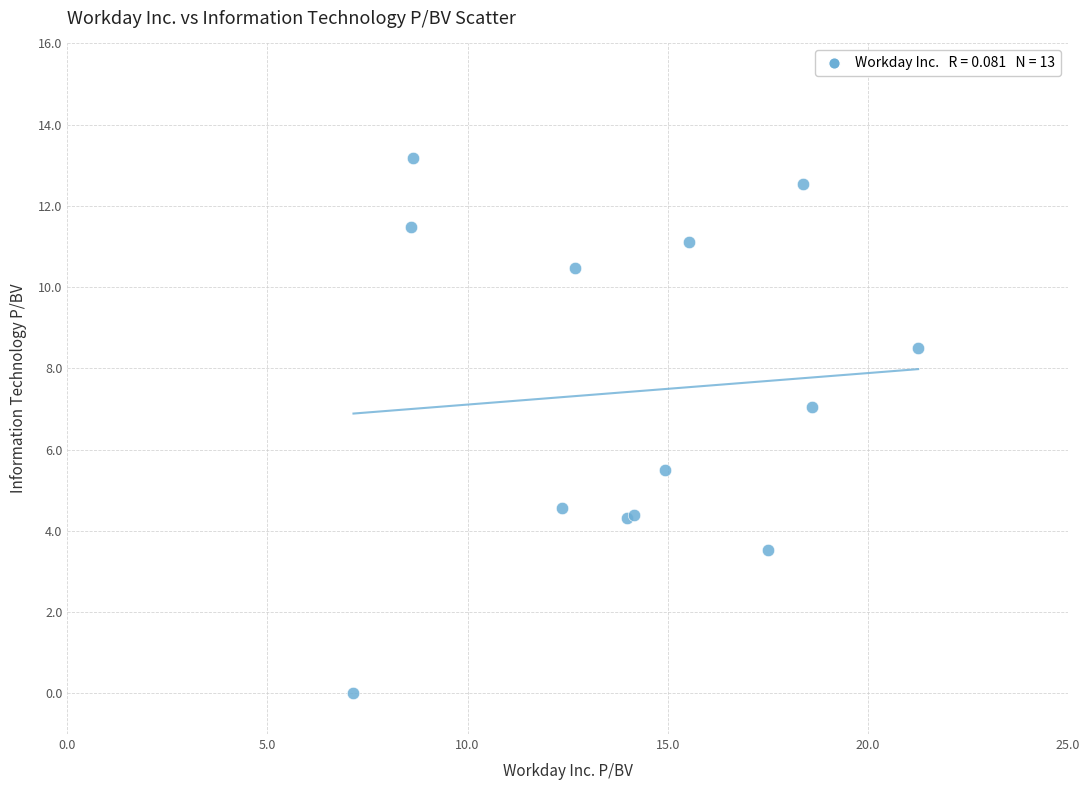

What Y value in the scatter plot is closest to 6?

5.5